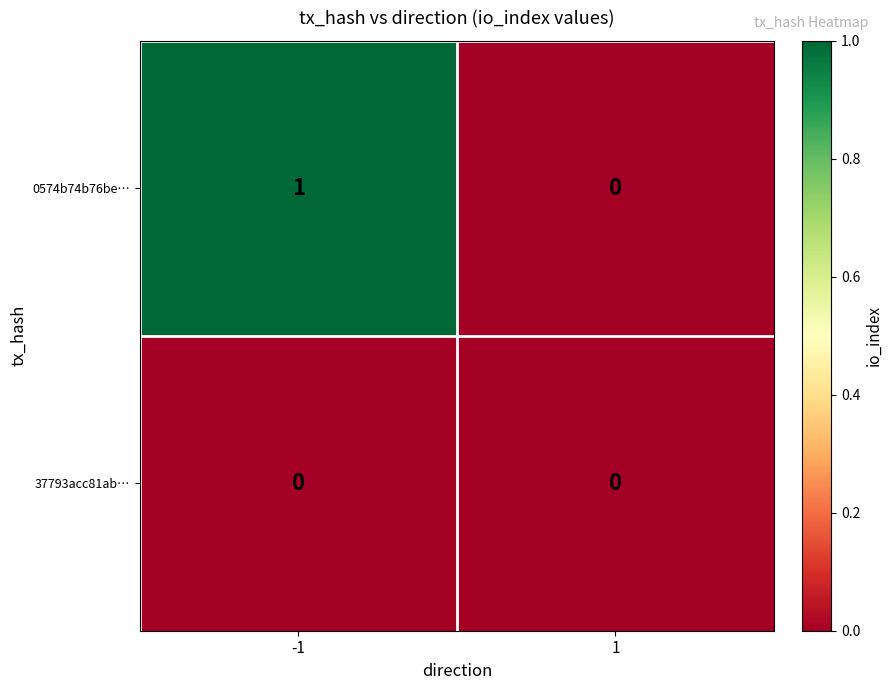

Reading right to left, what are all the values shown in this chart?

0574b74b76be…: 0	1
37793acc81ab…: 0	0